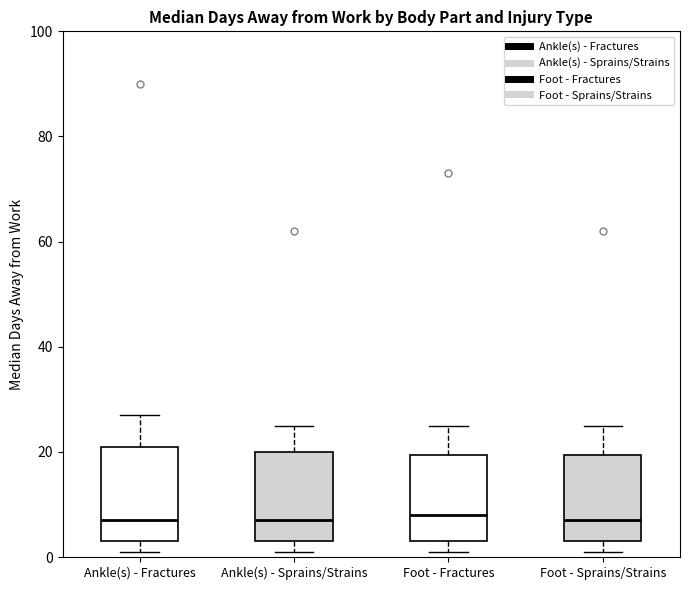

Where does the upper whisker of the box for Foot - Sprains/Strains end on the y-axis? The values are not printed on the chart, so give them approximately, as read against the axis.

26